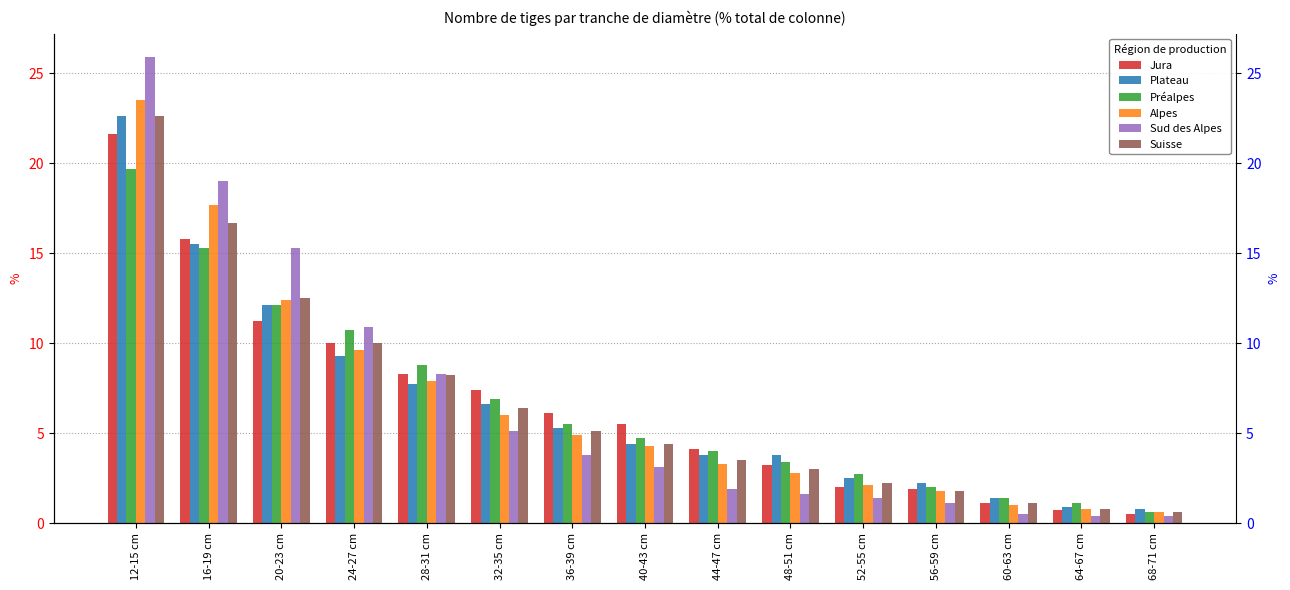

Between 40-43 cm and 64-67 cm, which series saw the biggest shift?

Jura